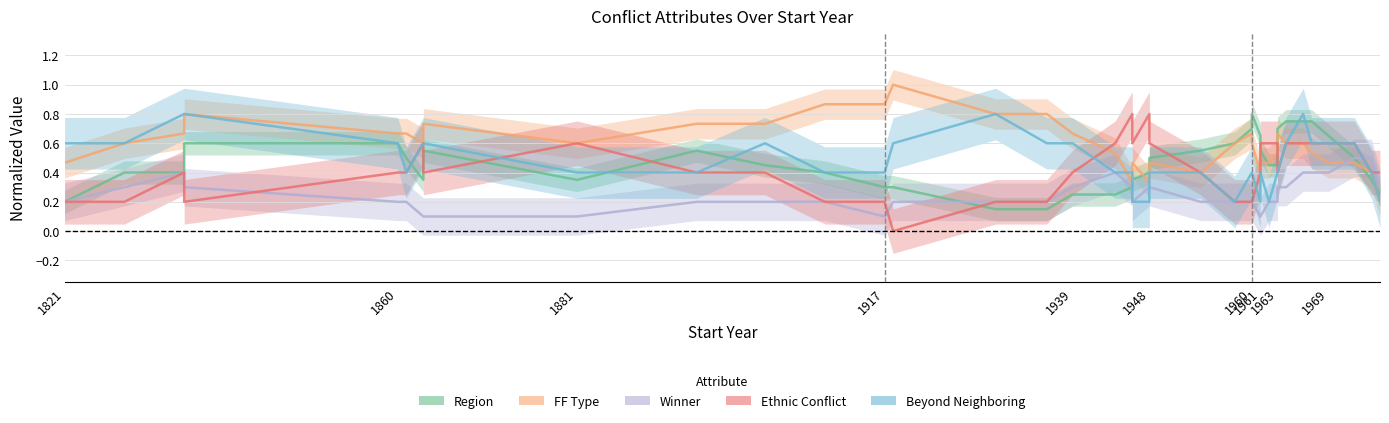

Rank the series by their maximum value, from lowest to highest.

Winner, Ethnic Conflict, Beyond Neighboring, Region, FF Type